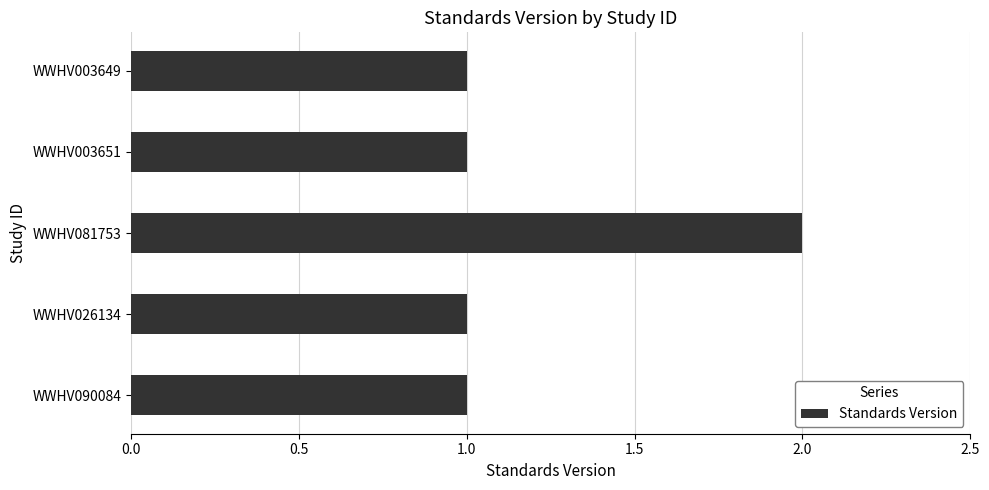

What is the average value?

1